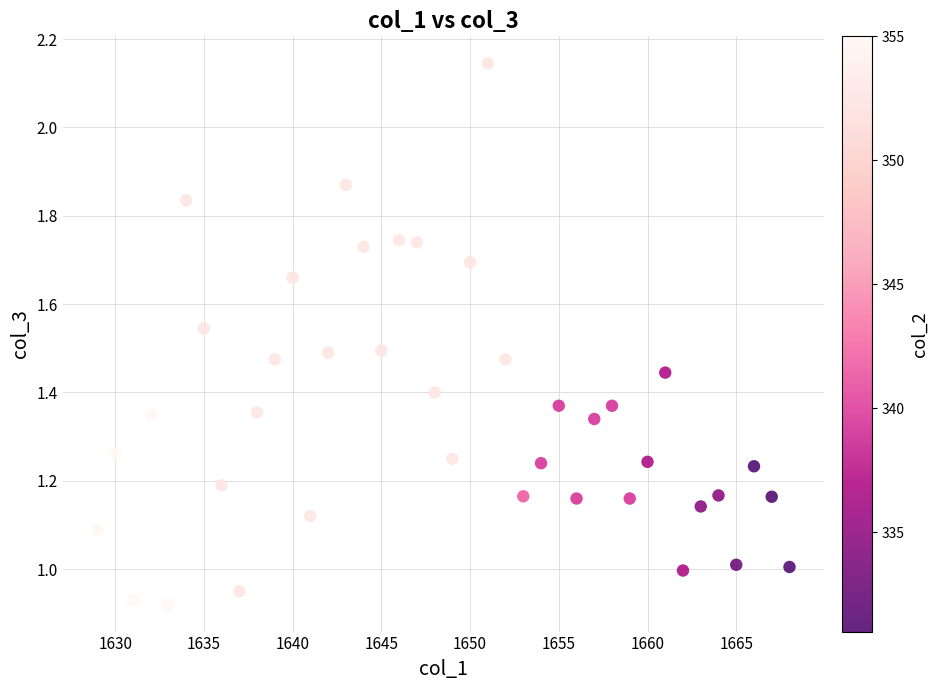

What is the range of X values (max minus min)?

39.0